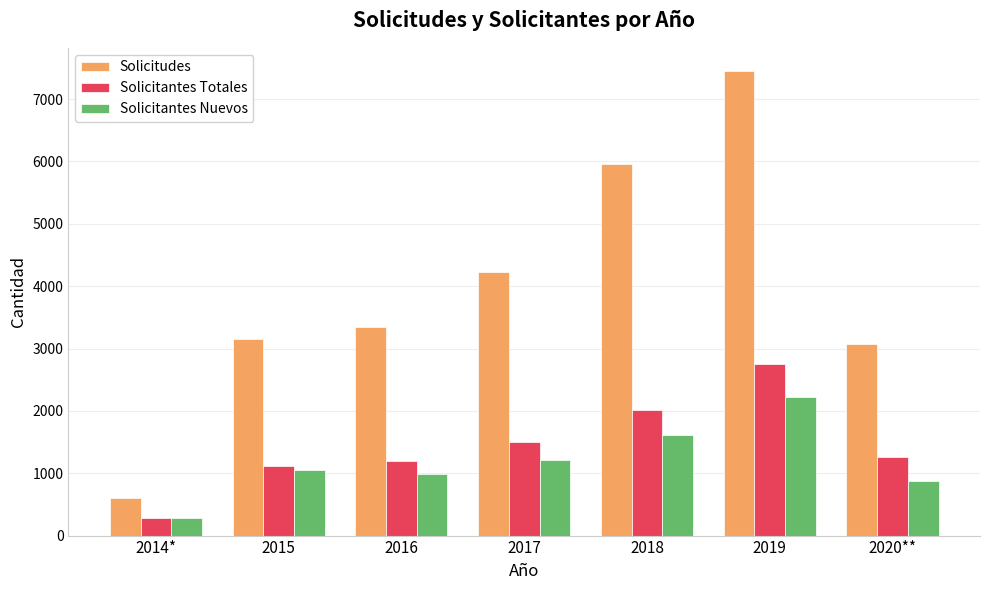

Rank the series by their maximum value, from highest to lowest.

Solicitudes, Solicitantes Totales, Solicitantes Nuevos